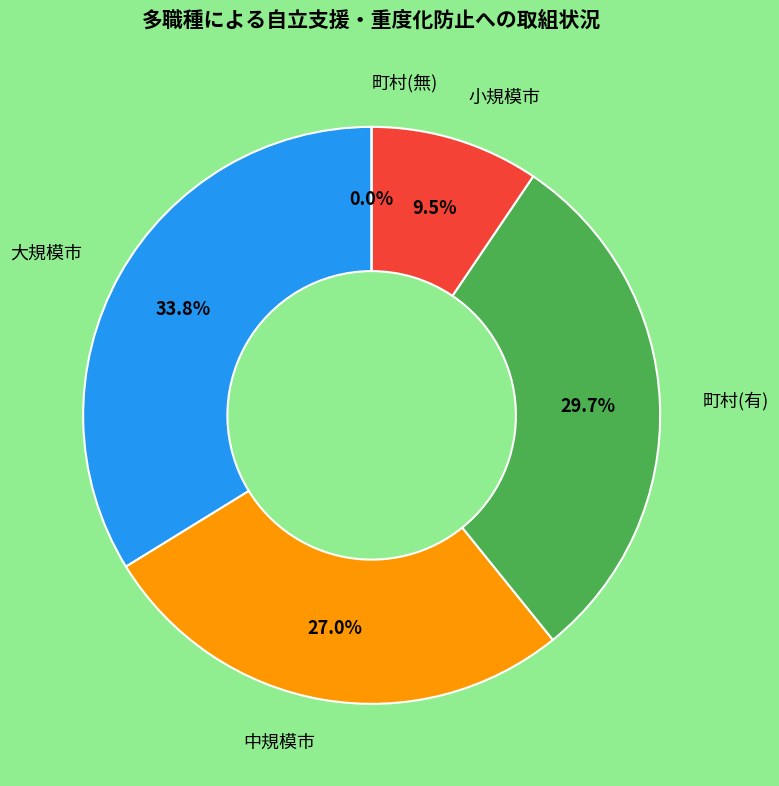

Is 南箕輪村 the majority of the pie?

No